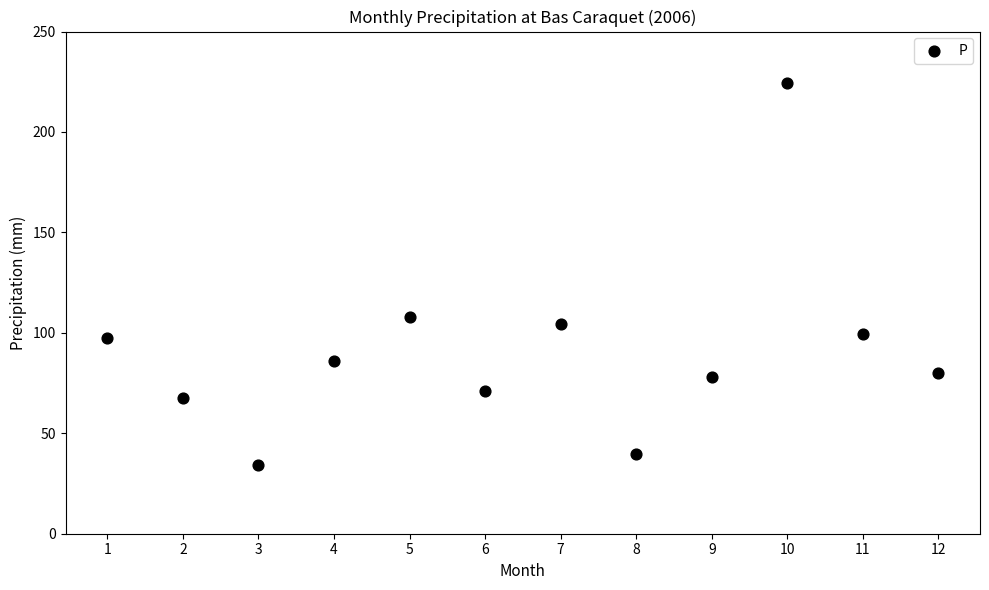

What Y value in the scatter plot is closest to 129?

107.8